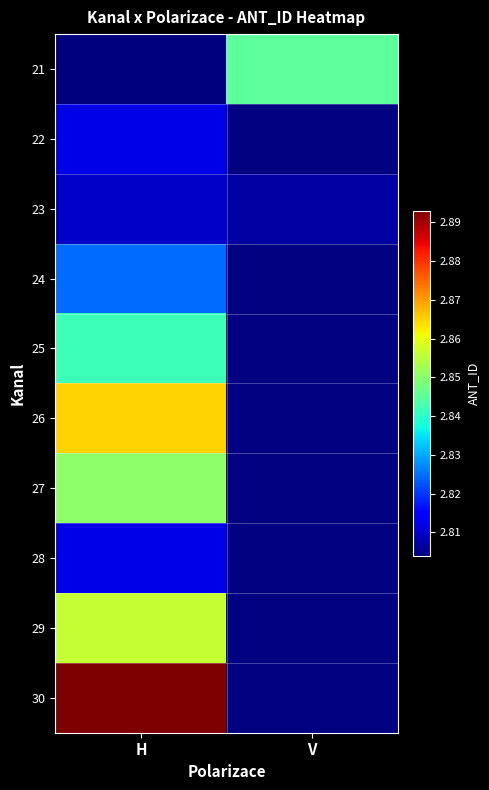

List the series in order of their peak value, lowest first.

23, 22, 28, 24, 25, 21, 27, 29, 26, 30